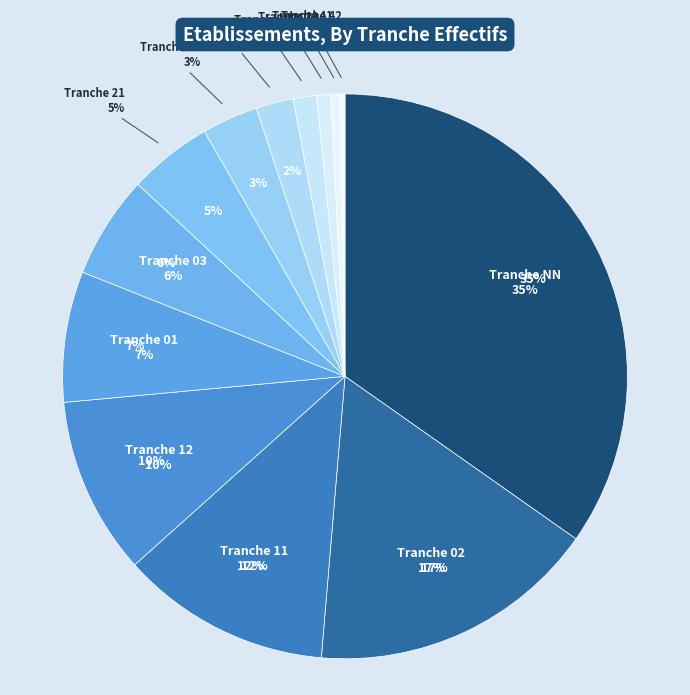

What percentage is the 41 slice, to the nearest percent?

1%